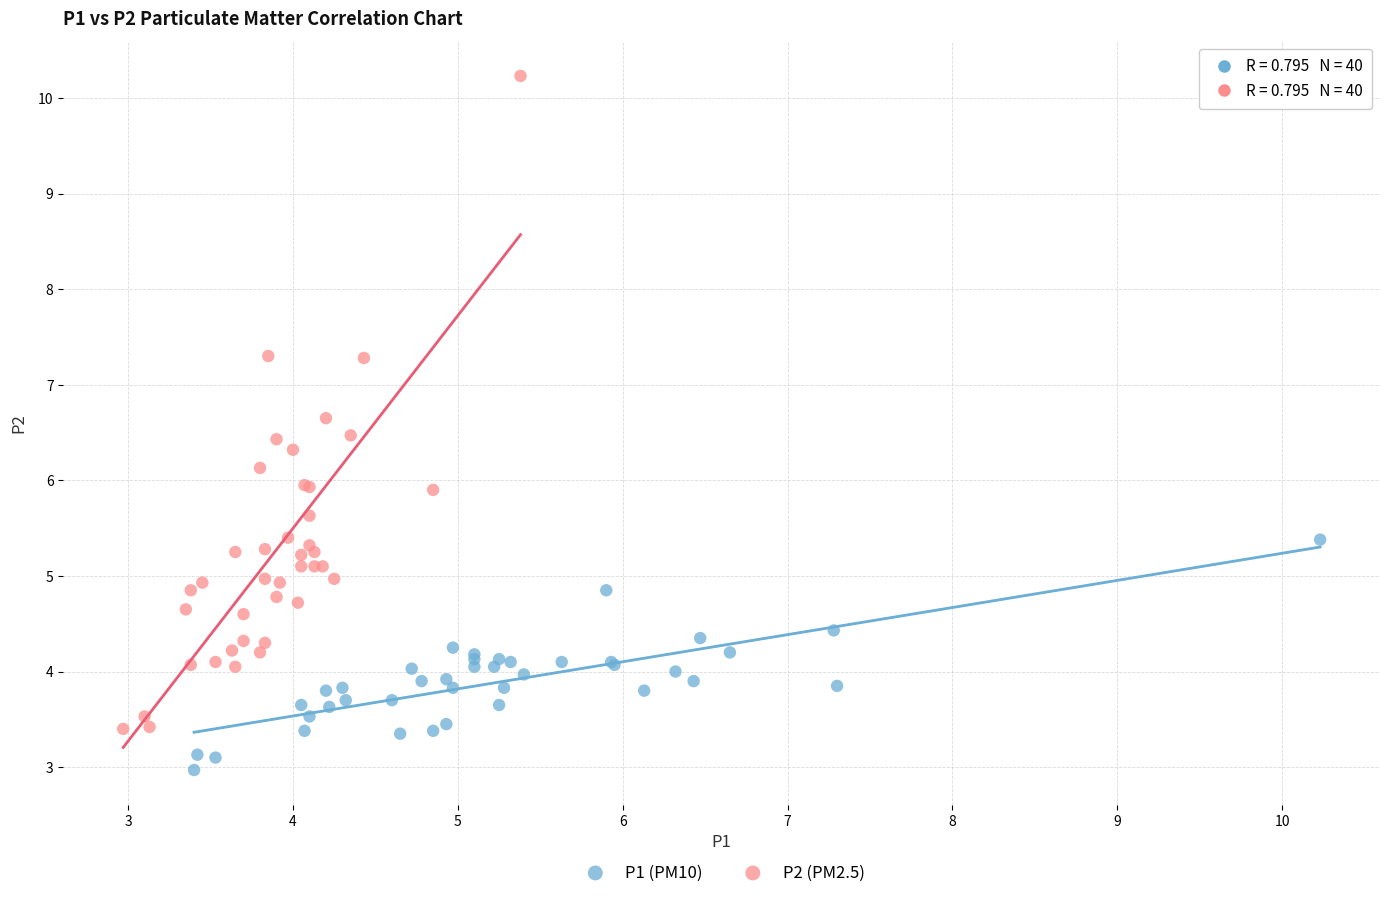

What are all the series names shown in the legend?

P1 (PM10), P2 (PM2.5)